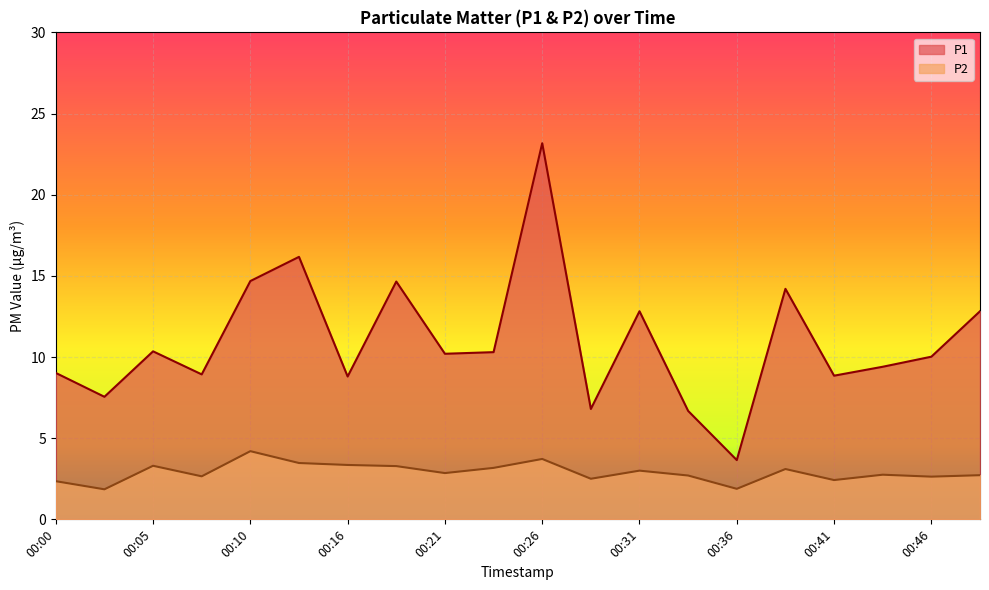

At which label is P2 closest to 3?

00:31